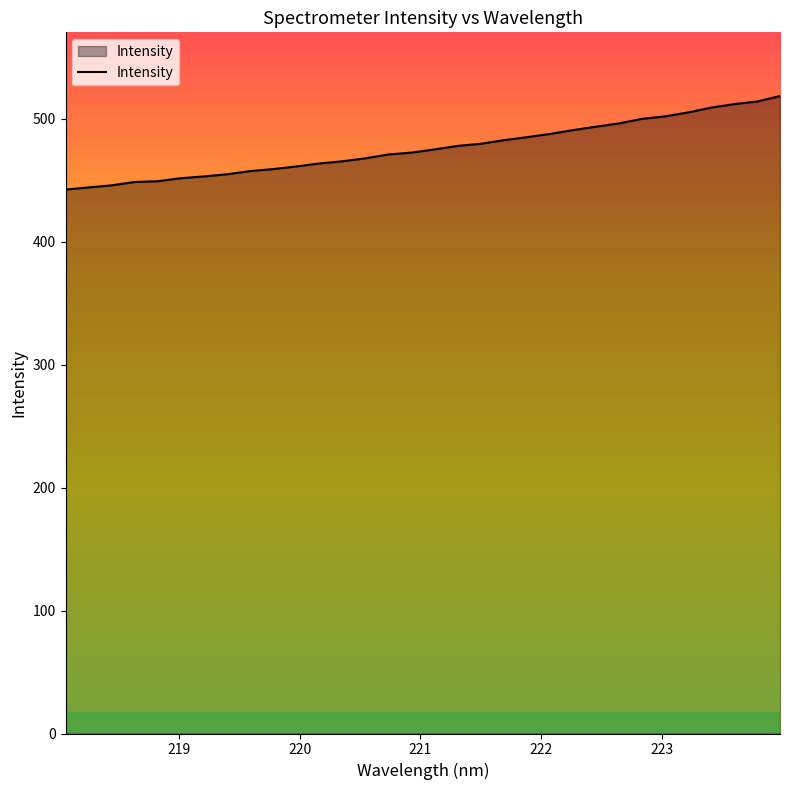

What is the difference between the maximum and minimum values?

76.0